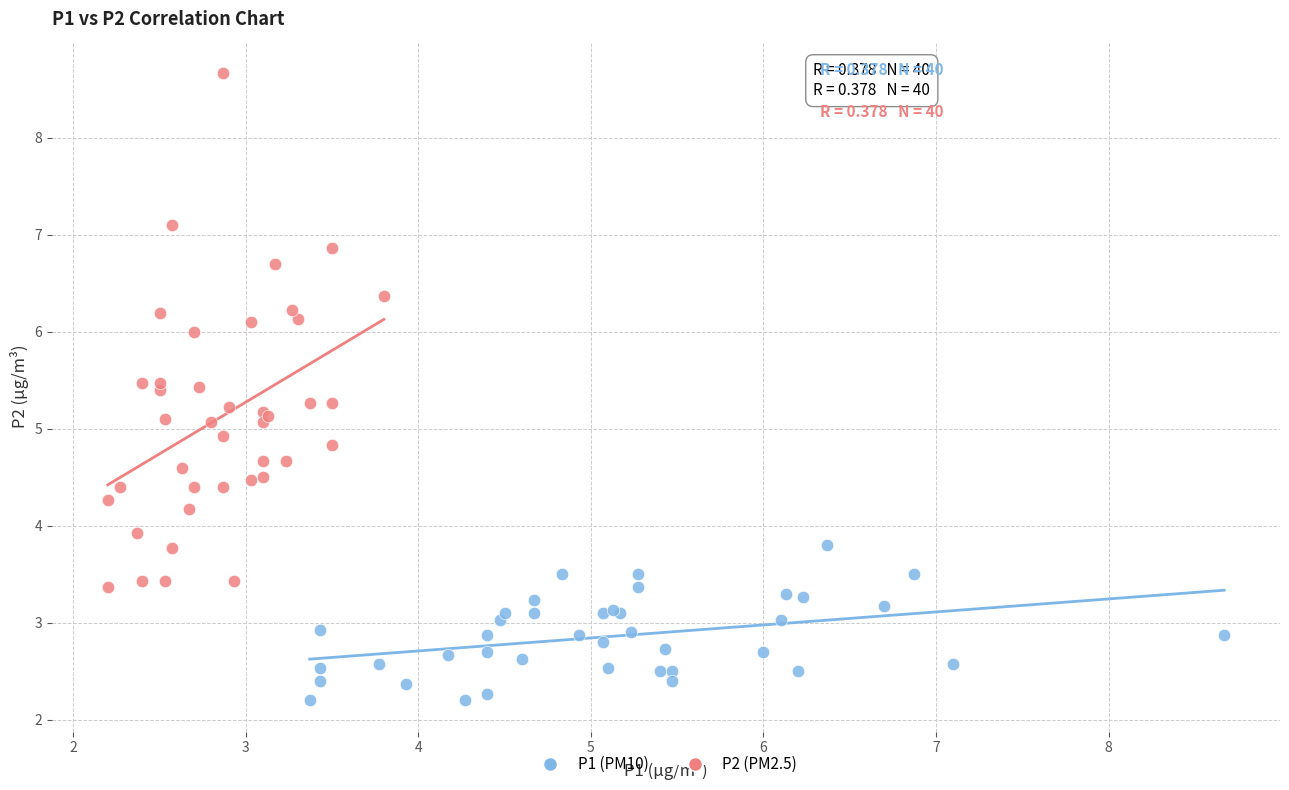

Which series reaches the minimum Y coordinate?

P1 (PM10)